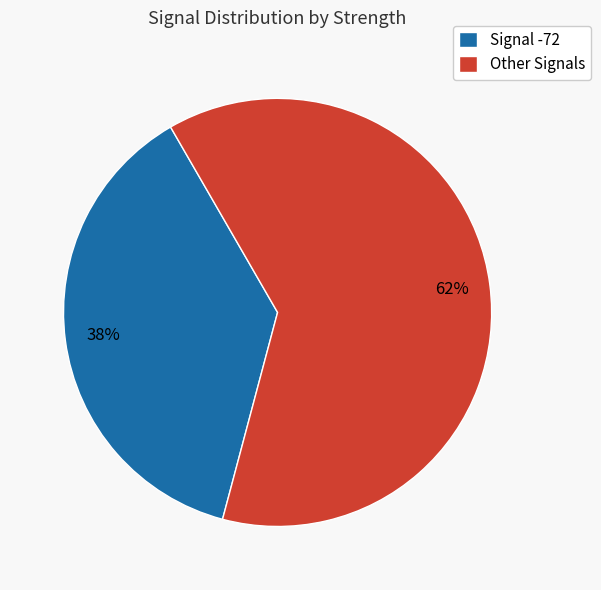

Does Other Signals represent more than half of the total?

Yes